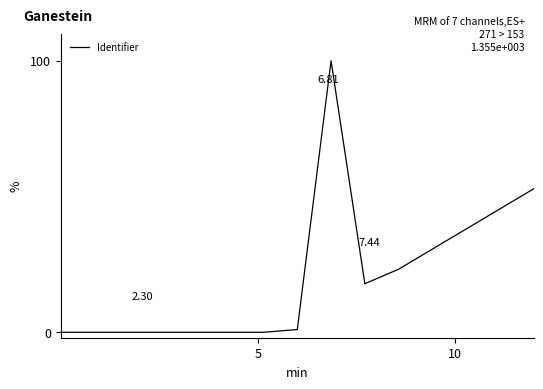

What is the difference between the maximum and minimum values?

100.0